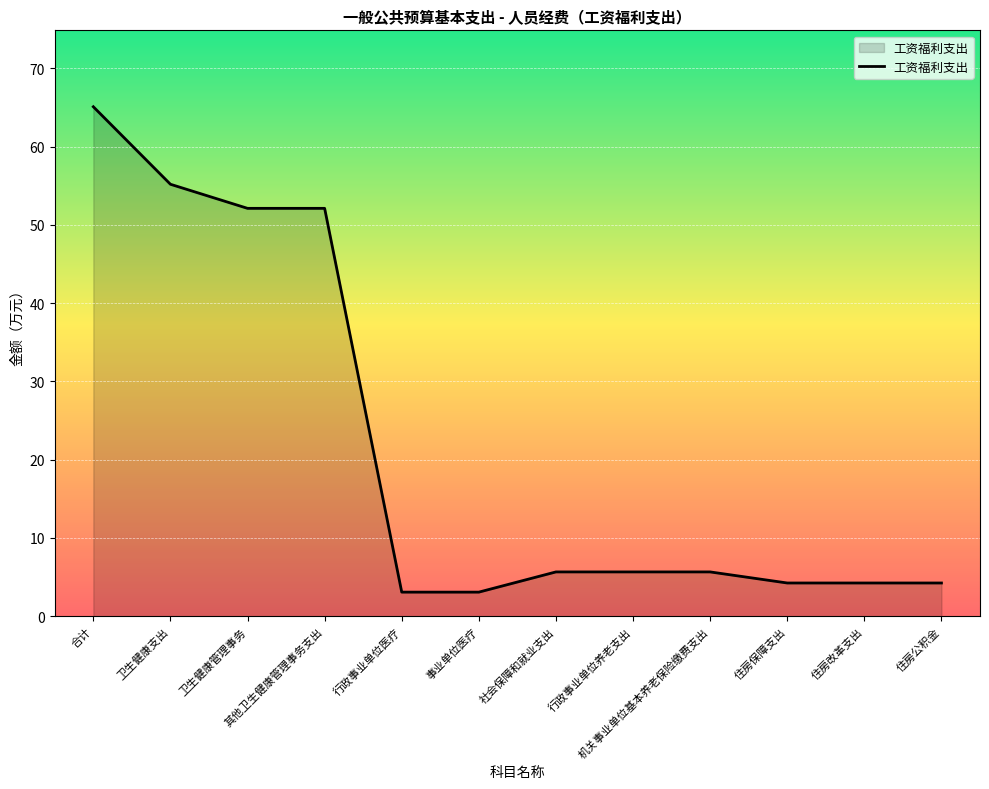

Does the chart have visible grid lines?

Yes